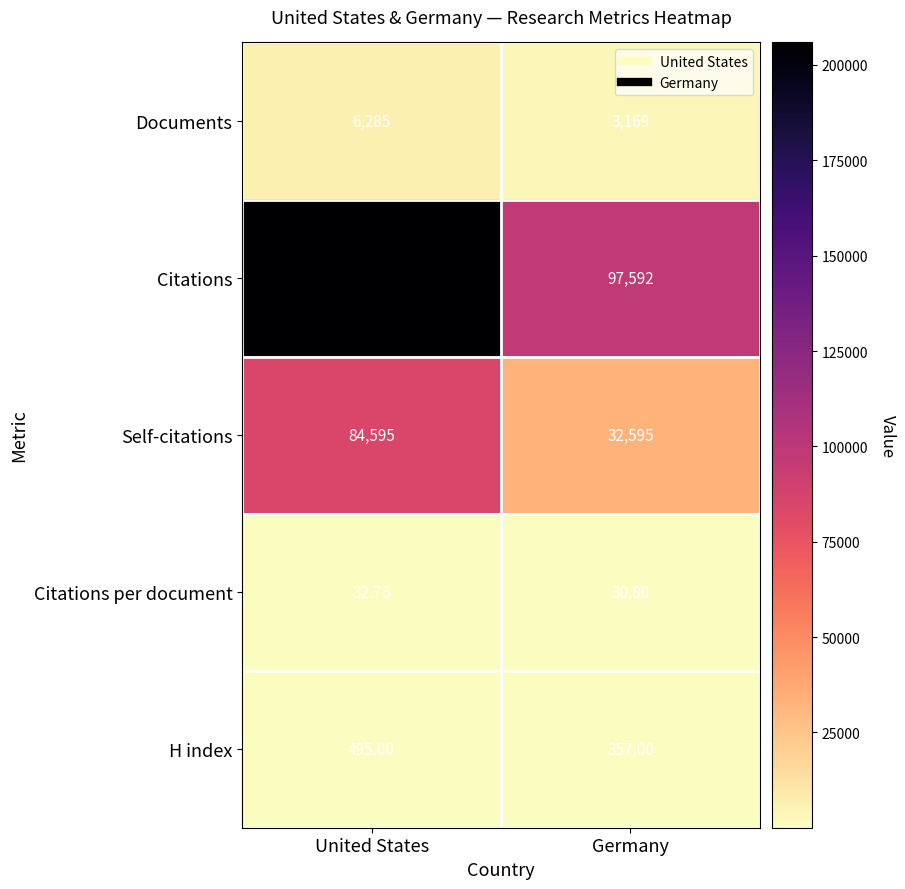

At Germany, list the series in order from largest to smallest.

Citations, Self-citations, Documents, H index, Citations per document